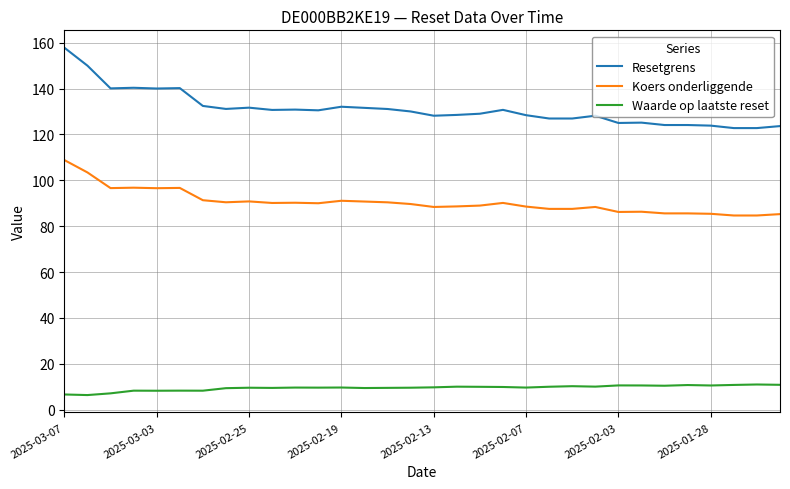

How many lines are shown in the chart?

3